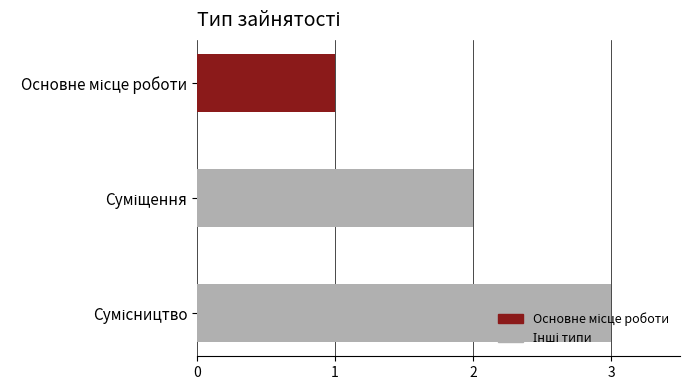

What is the greatest value displayed?

3